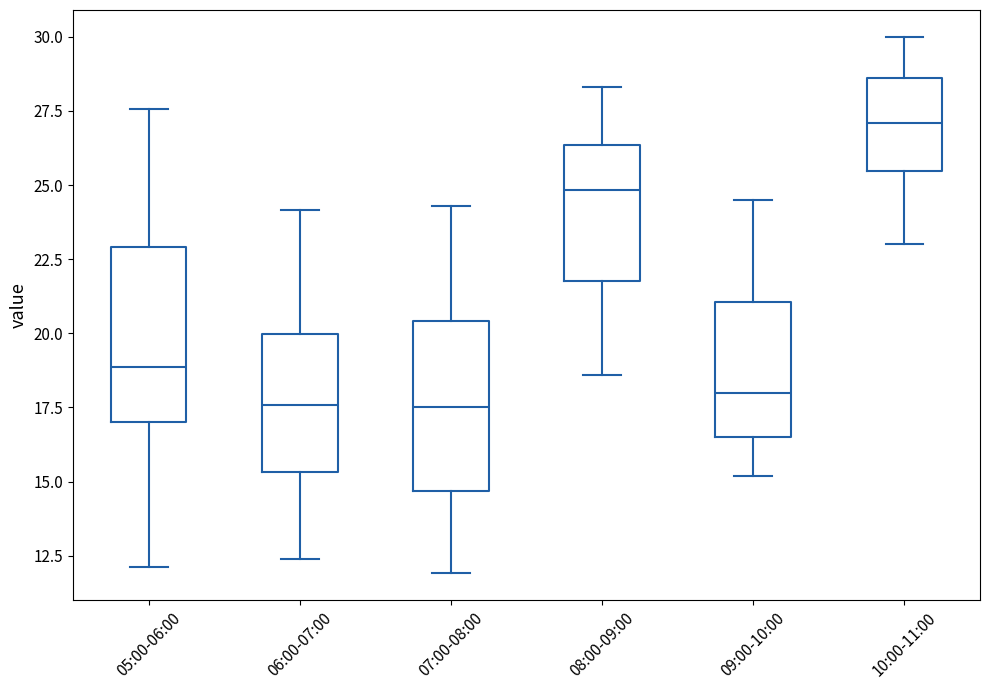

Reading left to right, read every box against the y-axis: the position of its median line, the range the box covers, and the ends of its whiskers. The values are not printed on the chart, so give them approximately, as read against the axis.

05:00-06:00: median 19.0, box 17.0 to 23.0, whiskers 12.0 to 27.5
06:00-07:00: median 17.5, box 15.5 to 20.0, whiskers 12.5 to 24.0
07:00-08:00: median 17.5, box 14.5 to 20.5, whiskers 12.0 to 24.5
08:00-09:00: median 25.0, box 22.0 to 26.5, whiskers 18.5 to 28.5
09:00-10:00: median 18.0, box 16.5 to 21.0, whiskers 15.0 to 24.5
10:00-11:00: median 27.0, box 25.5 to 28.5, whiskers 23.0 to 30.0